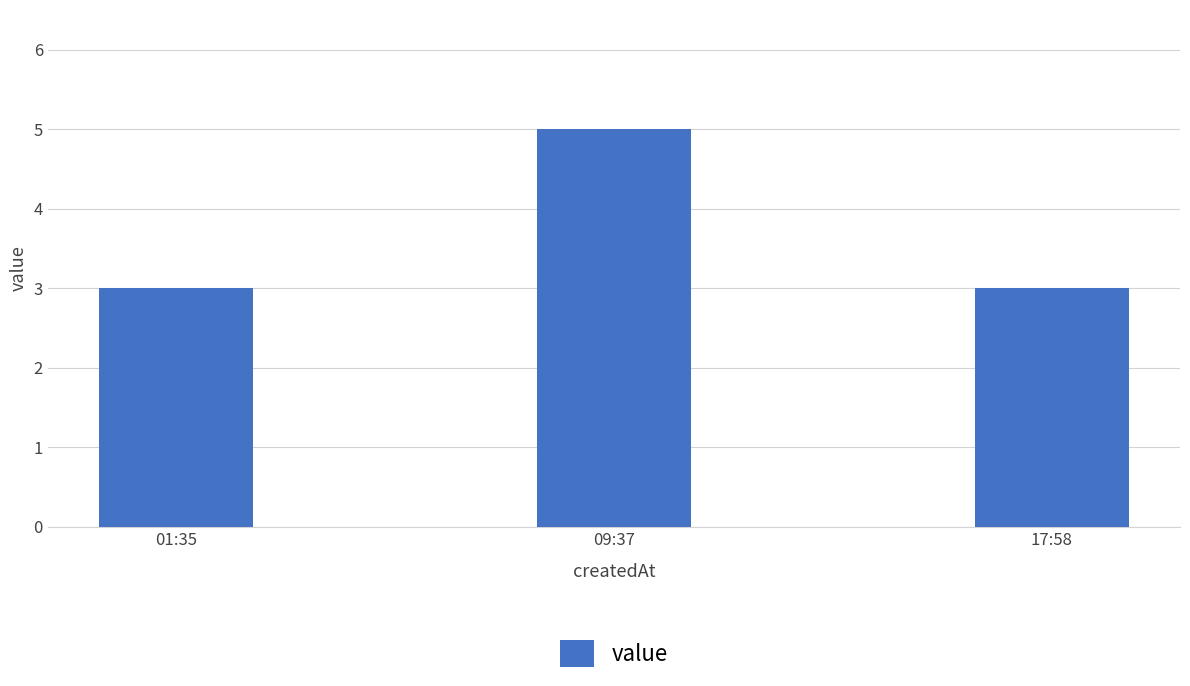

Reading right to left, what are all the values shown in this chart?

17:58=3	09:37=5	01:35=3